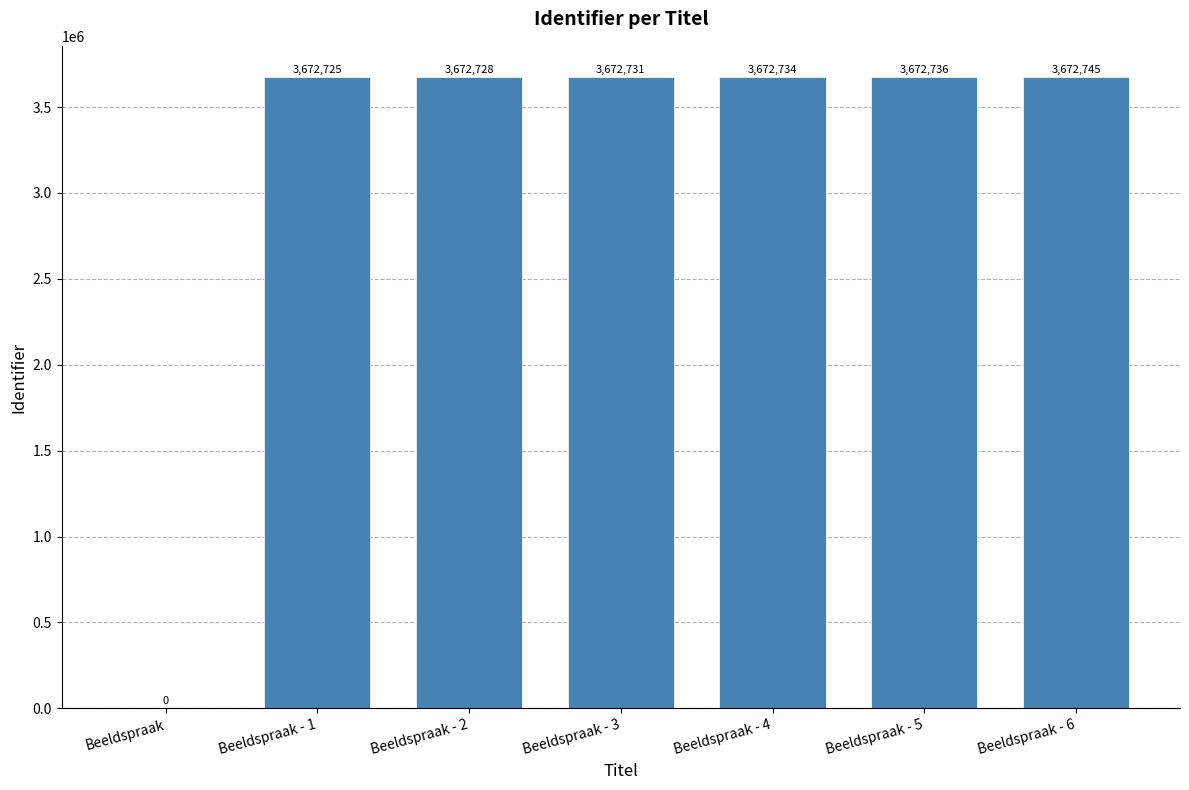

What is the sum of the values at Beeldspraak - 4 and Beeldspraak?

3672734